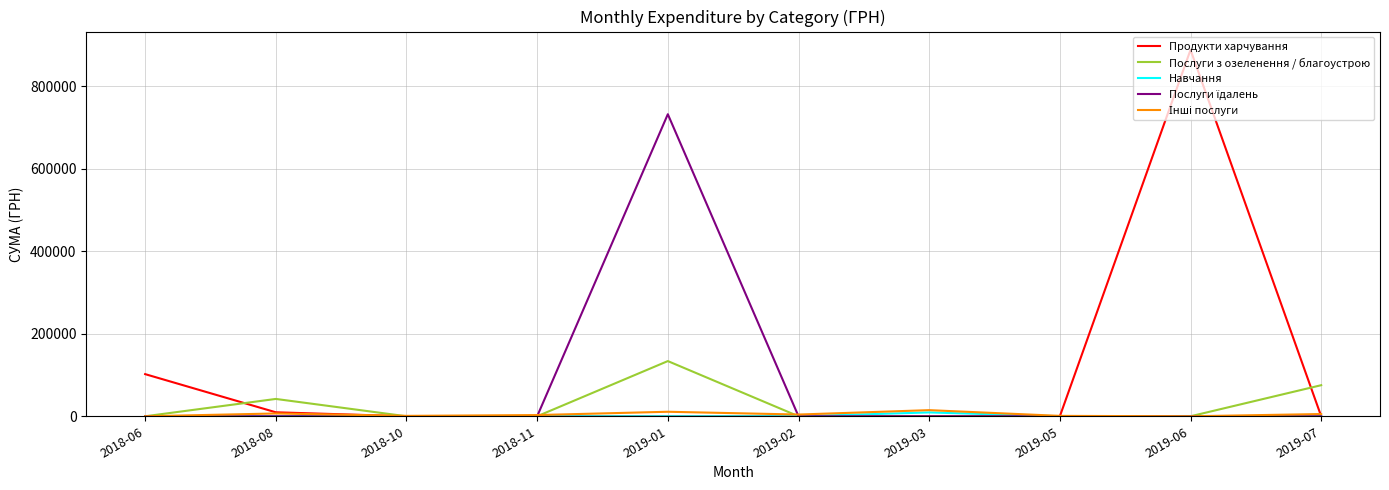

Which label corresponds to the largest value in the chart?

2019-06